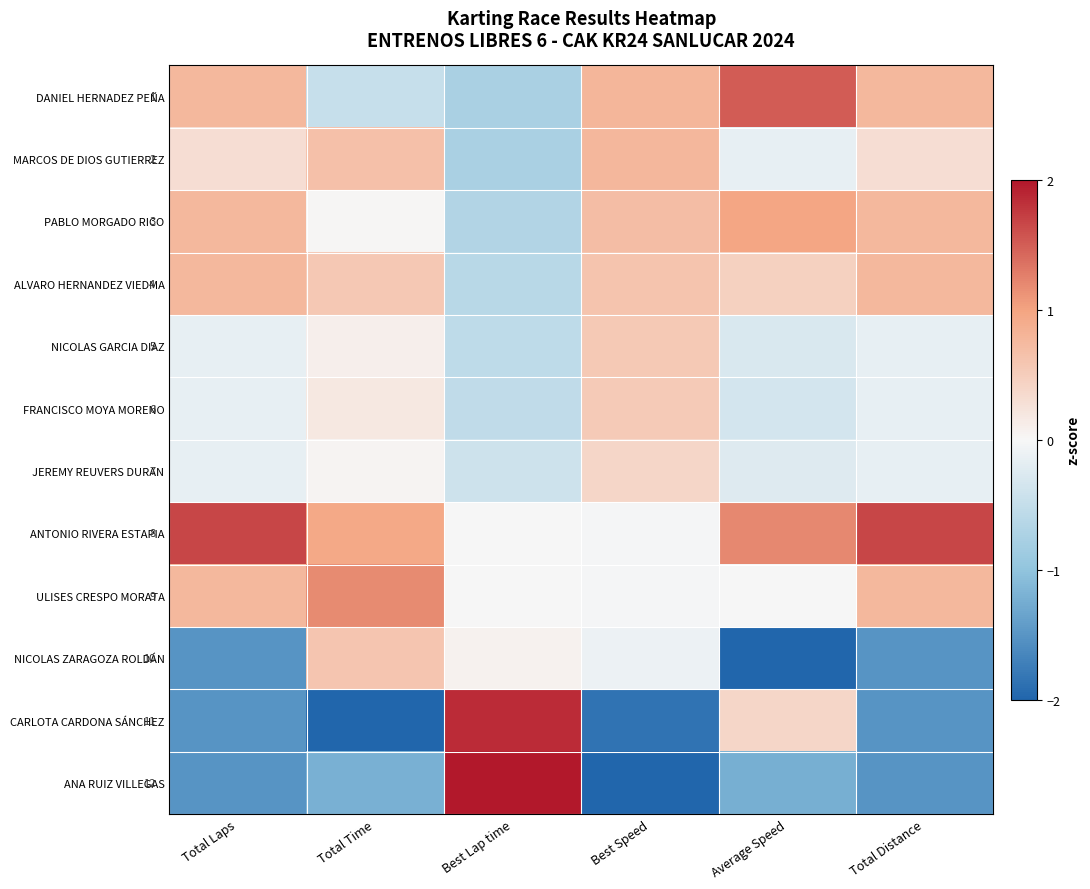

How many data points in FRANCISCO MOYA MORENO are above 0?

2